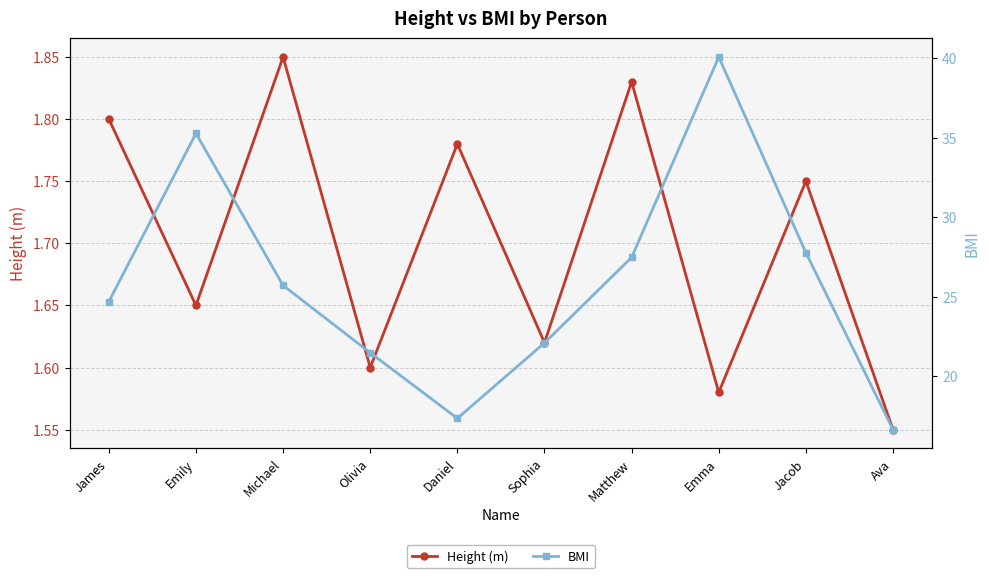

What is the label of the 5th point from the right?

Sophia